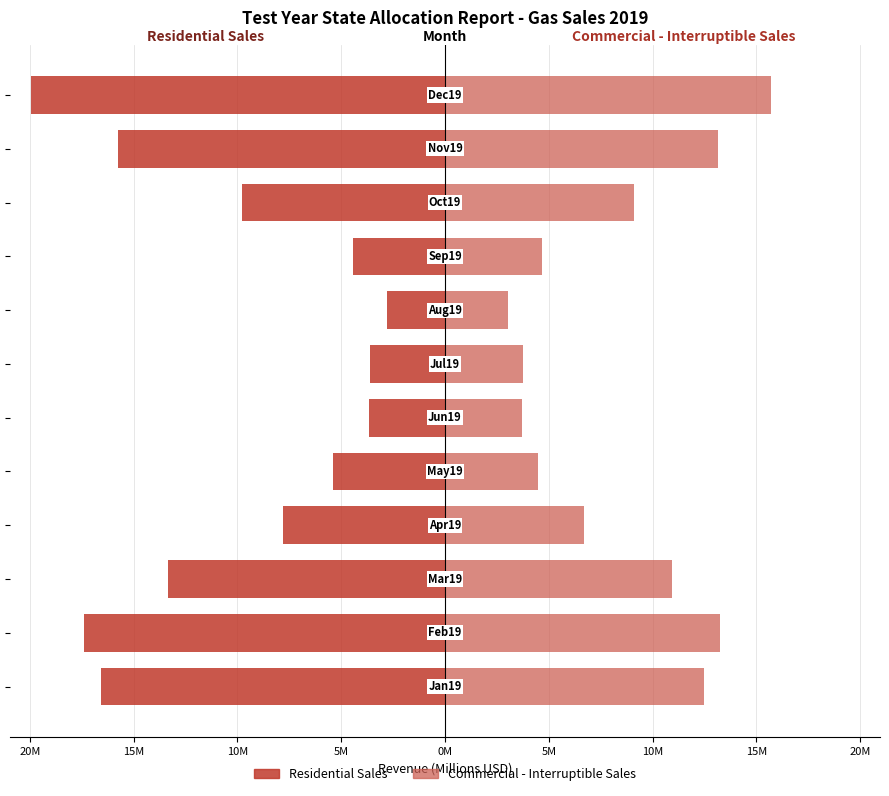

At how many categories does at least one series exceed 3?

12